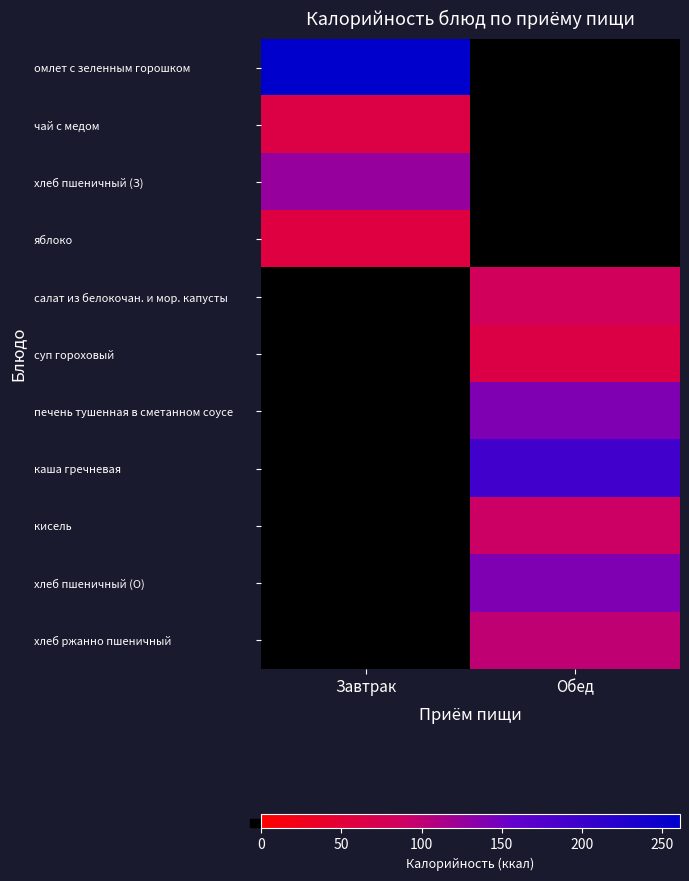

At which label is хлеб пшеничный (З) closest to 126?

Завтрак